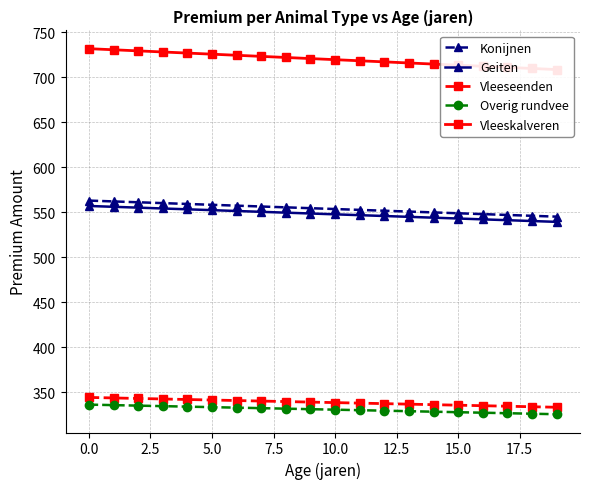

Which series has the largest total across all categories?

Vleeskalveren